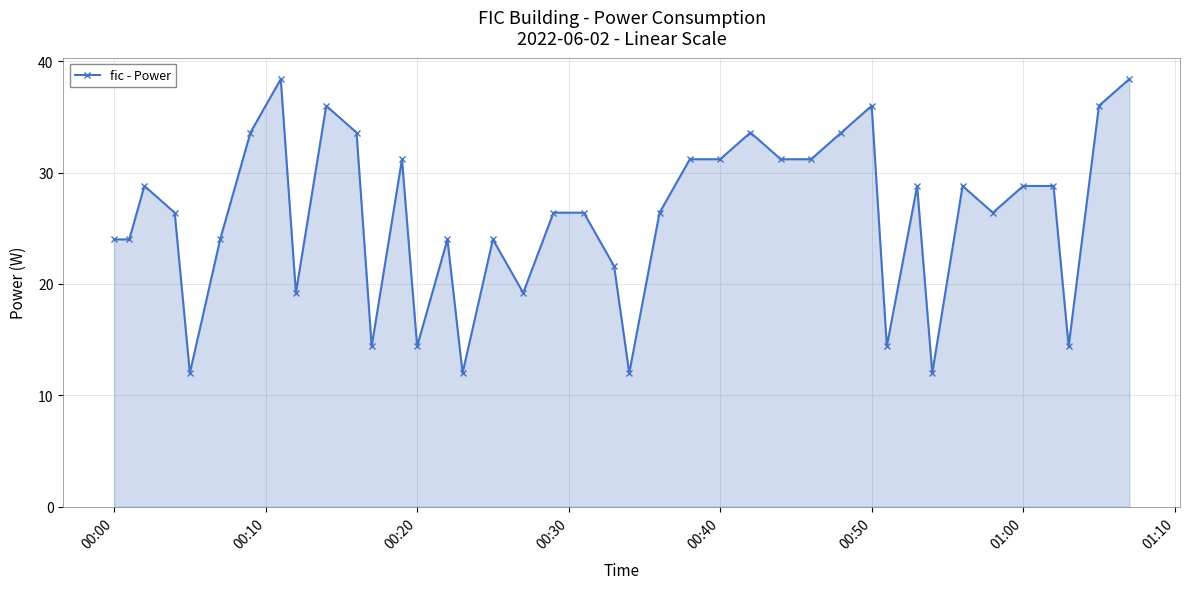

What is the minimum value shown in the chart?

12.0